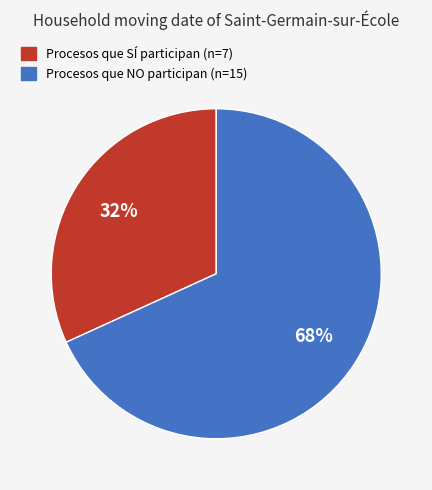

How many slices are in this pie chart?

2